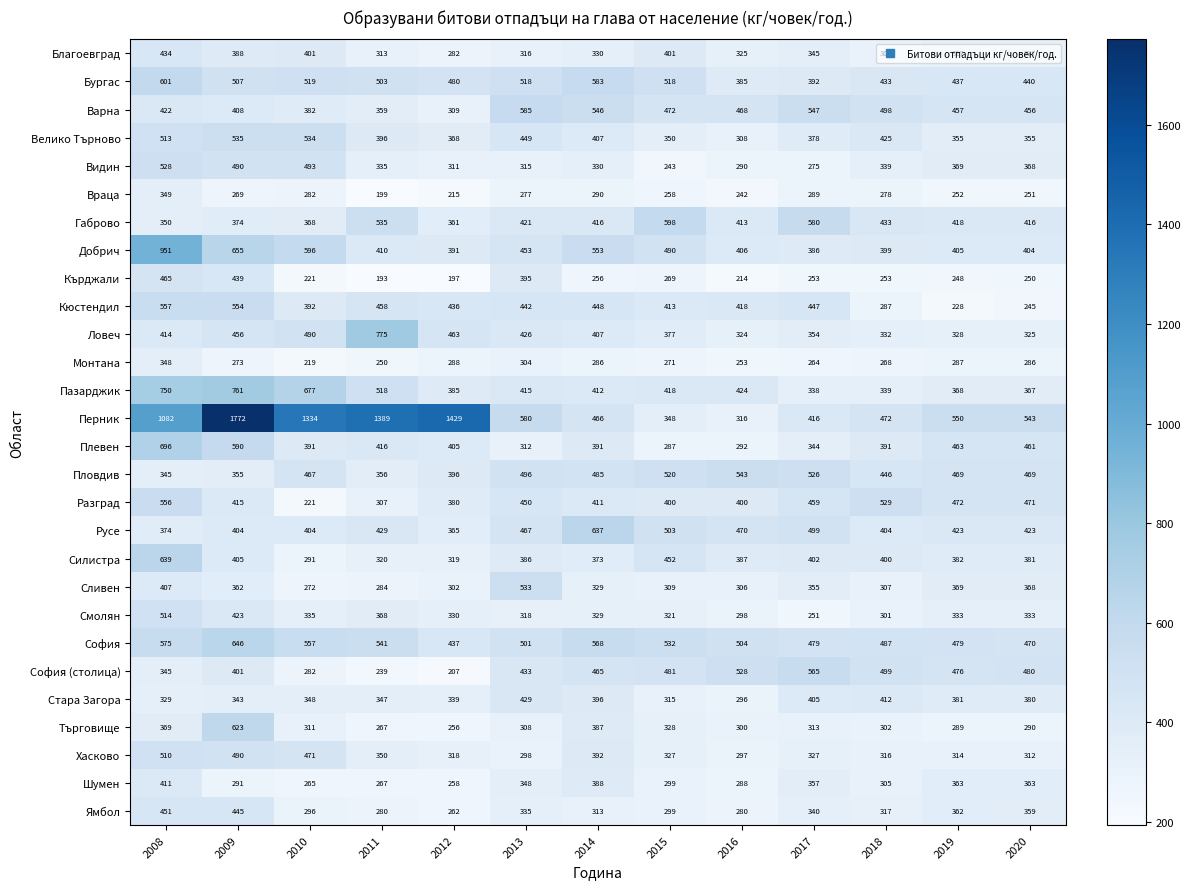

What is the greatest value displayed?

1772